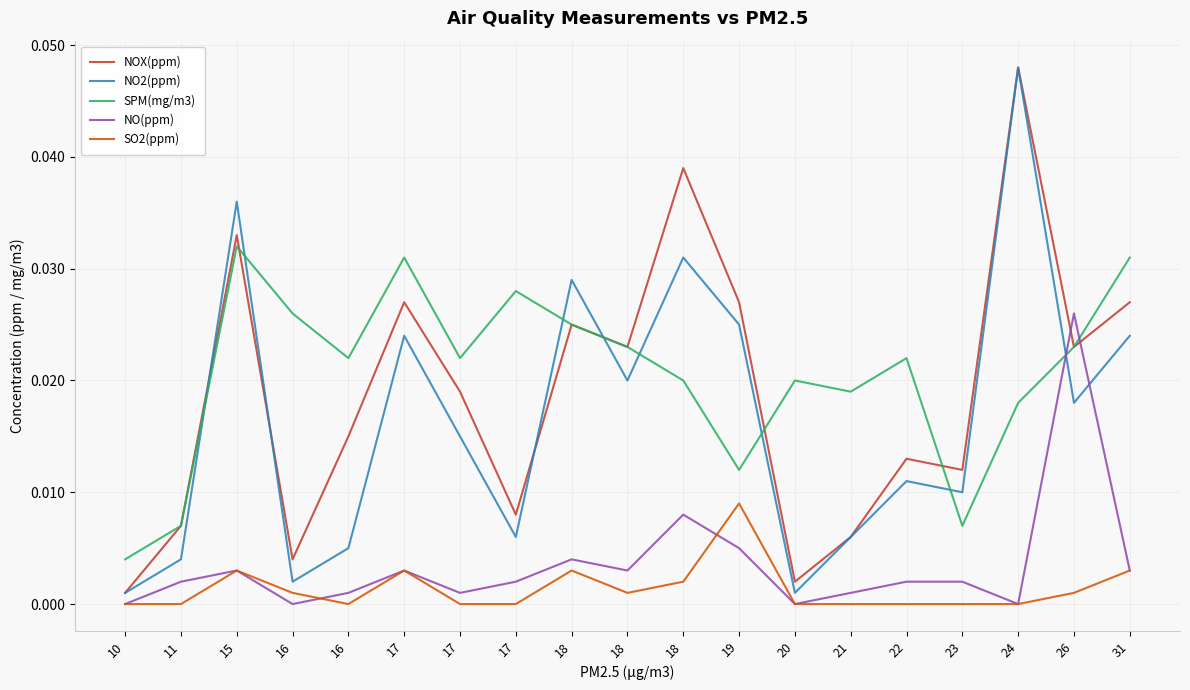

Which category has the highest value in the NO2(ppm) series?

24